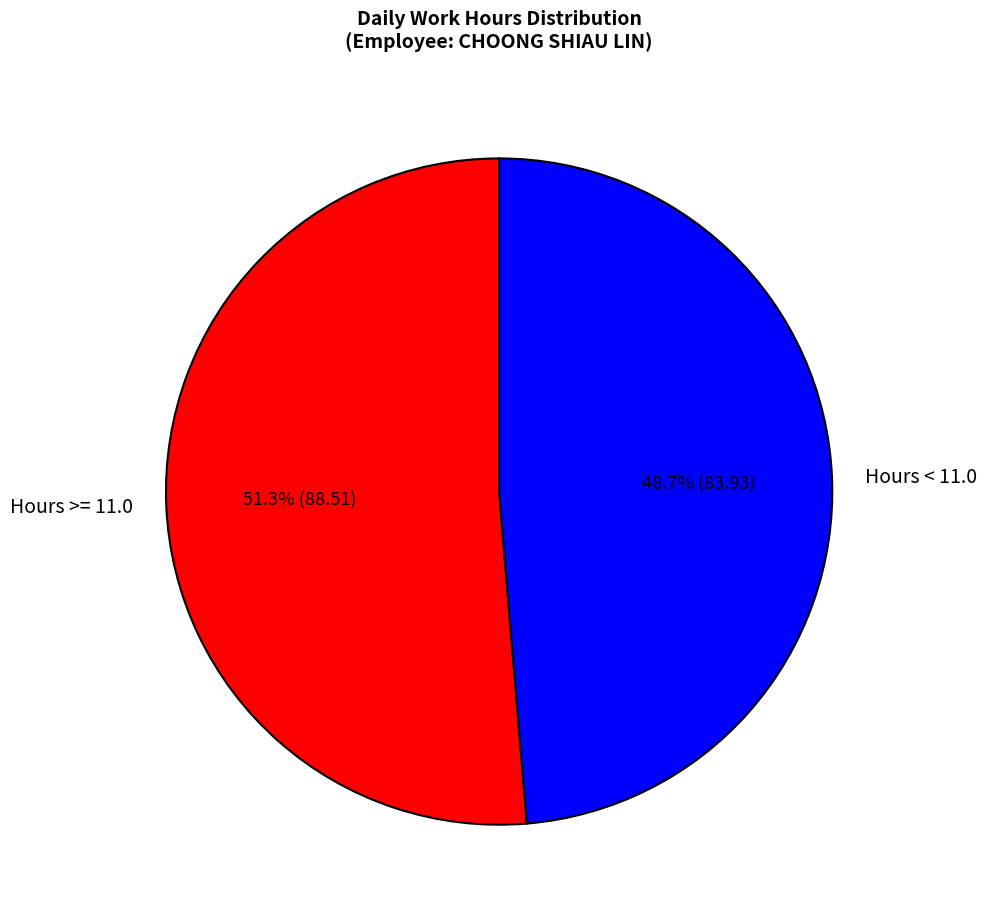

What is the ratio of the value at Hours >= 11.0 to the value at Hours < 11.0?

1.1